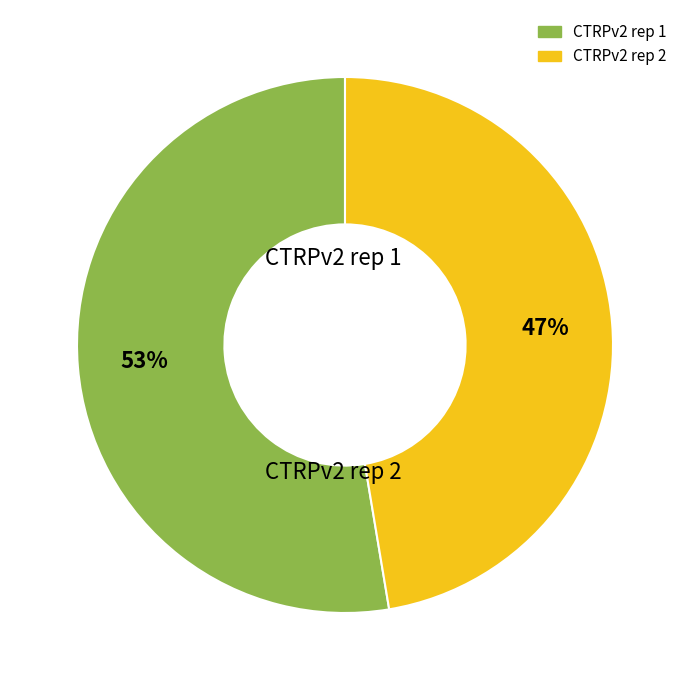

Which category has the biggest portion of the pie?

CTRPv2 rep 1